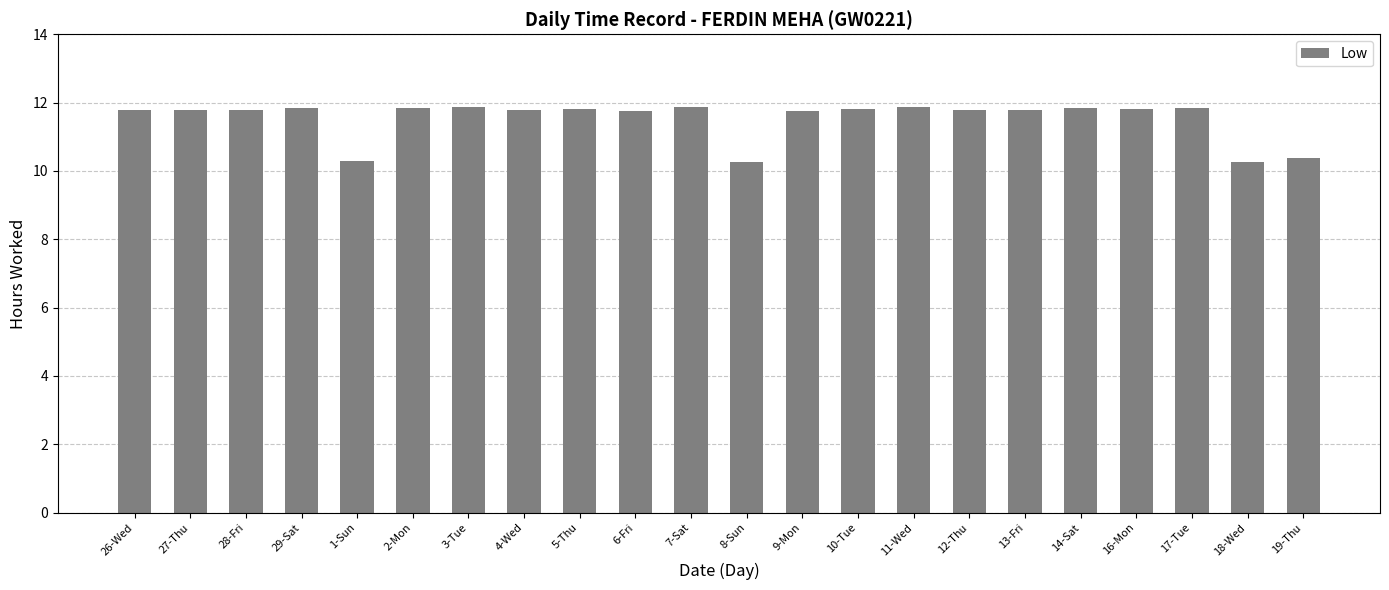

The value at 1-Sun is 10.3. True or false?

True